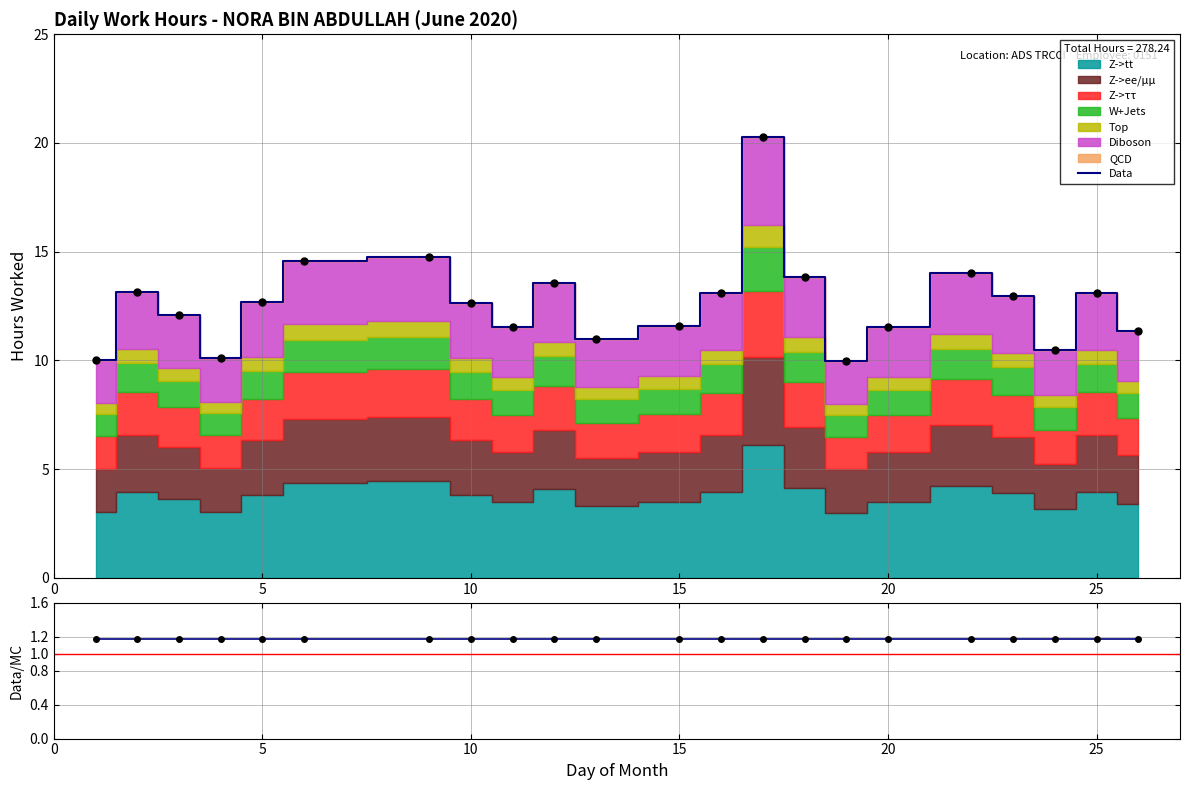

Is the value of Data at 18 greater than the value of Data/MC at 15?

Yes